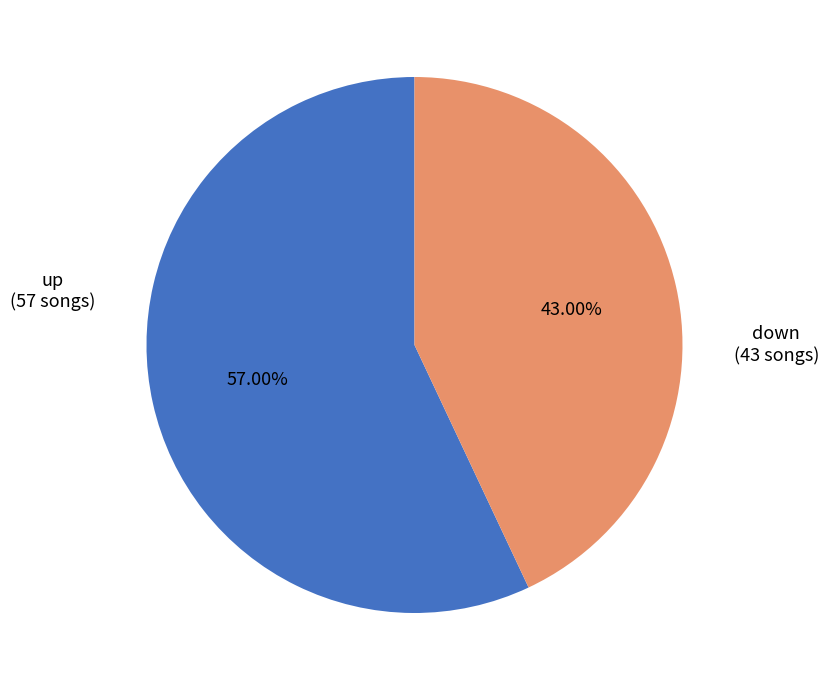

Does any single category account for the majority?

Yes